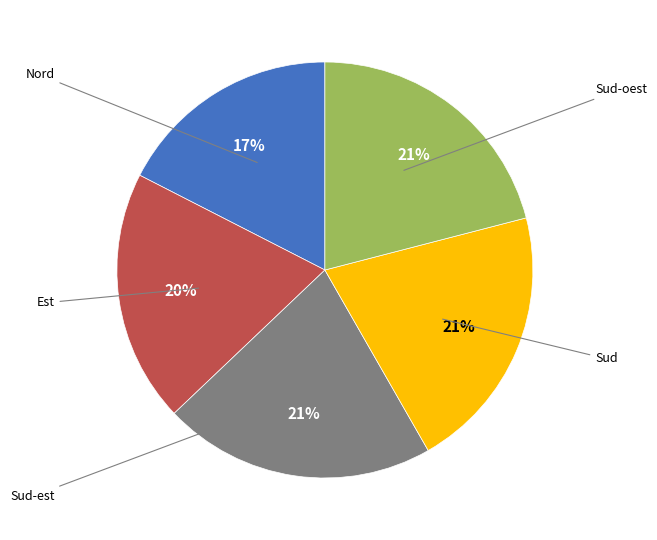

Is there any slice that represents more than half of the pie?

No